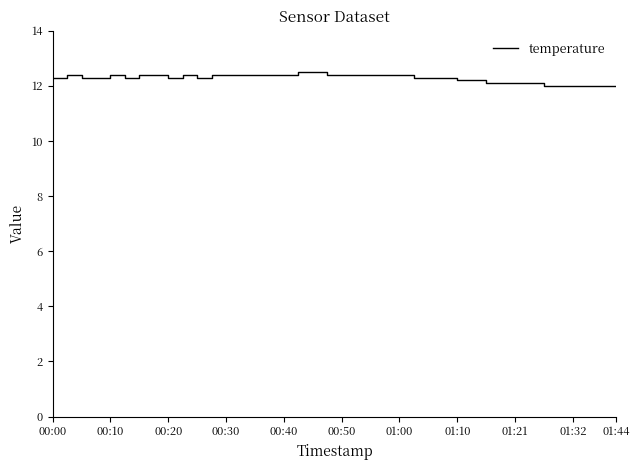

Approximately how many times larger is the value at 25 compared to 34?

1.0